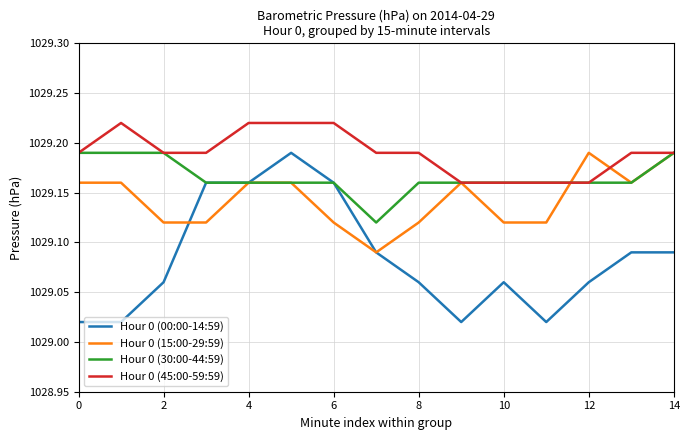

Does the chart display data point markers on the line(s)?

No